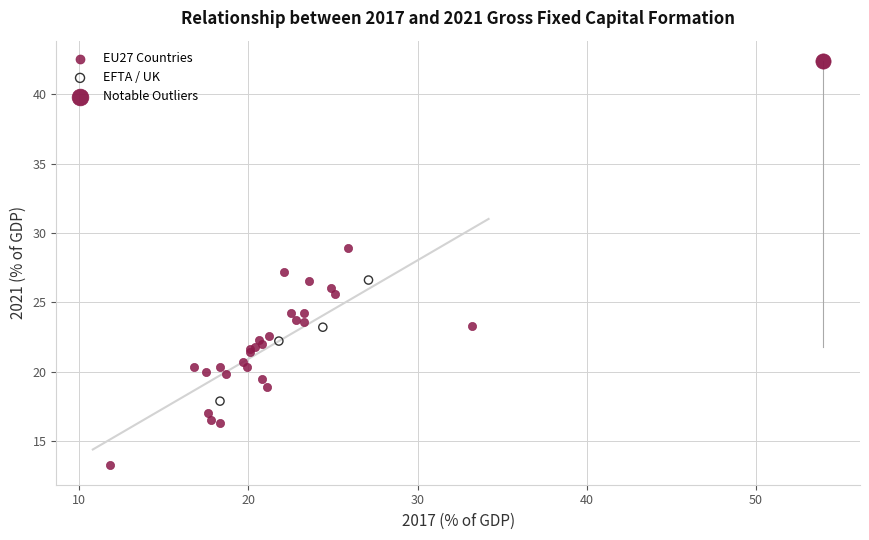

What are all the series names shown in the legend?

EU27 Countries, EFTA / UK, Notable Outliers